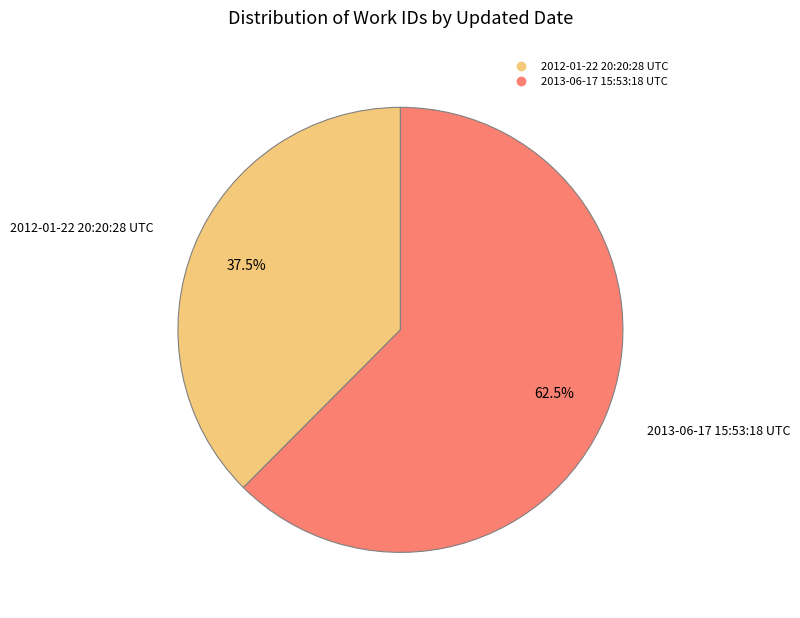

Is the sum of 2012-01-22 20:20:28 UTC and 2013-06-17 15:53:18 UTC greater than half?

Yes